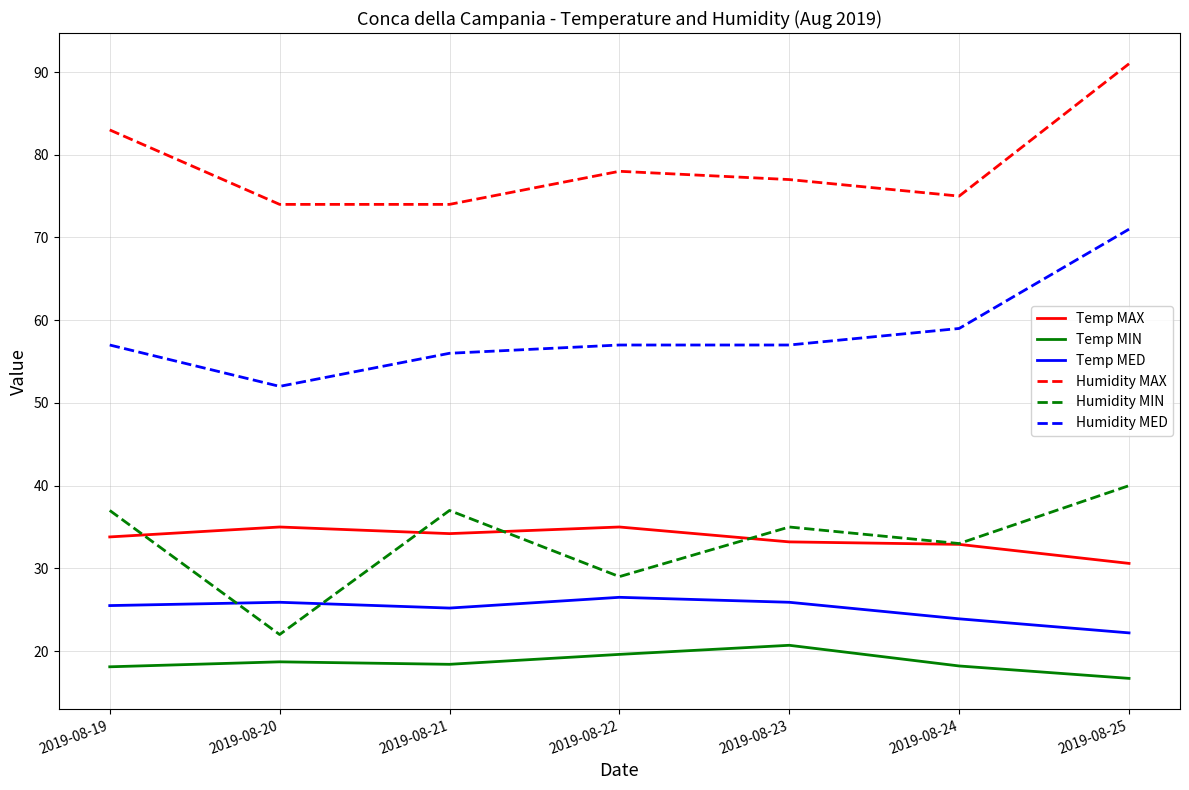

Where is the first local maximum for Humidity MIN?

2019-08-21